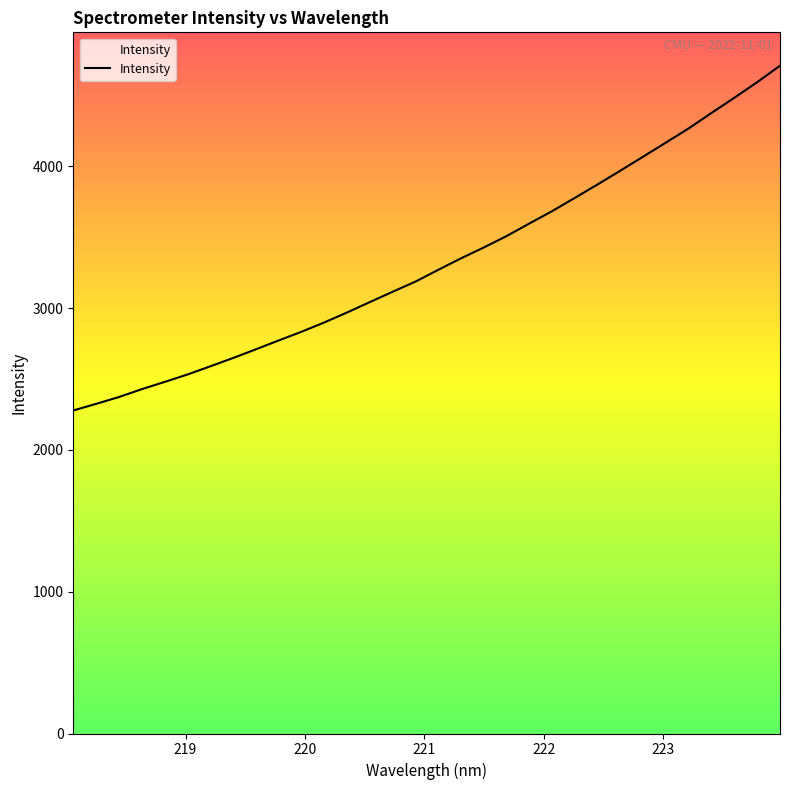

What is the sum of all values?

106319.1